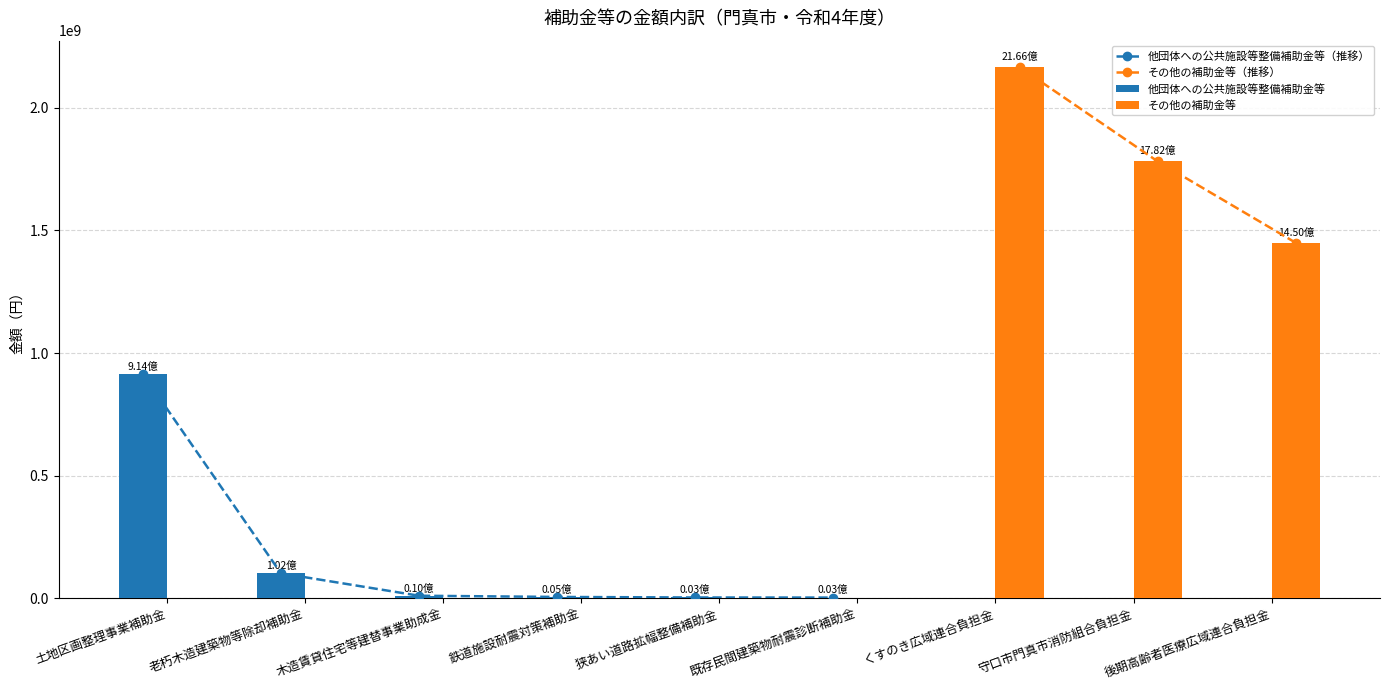

Which series has the largest total across all categories?

その他の補助金等